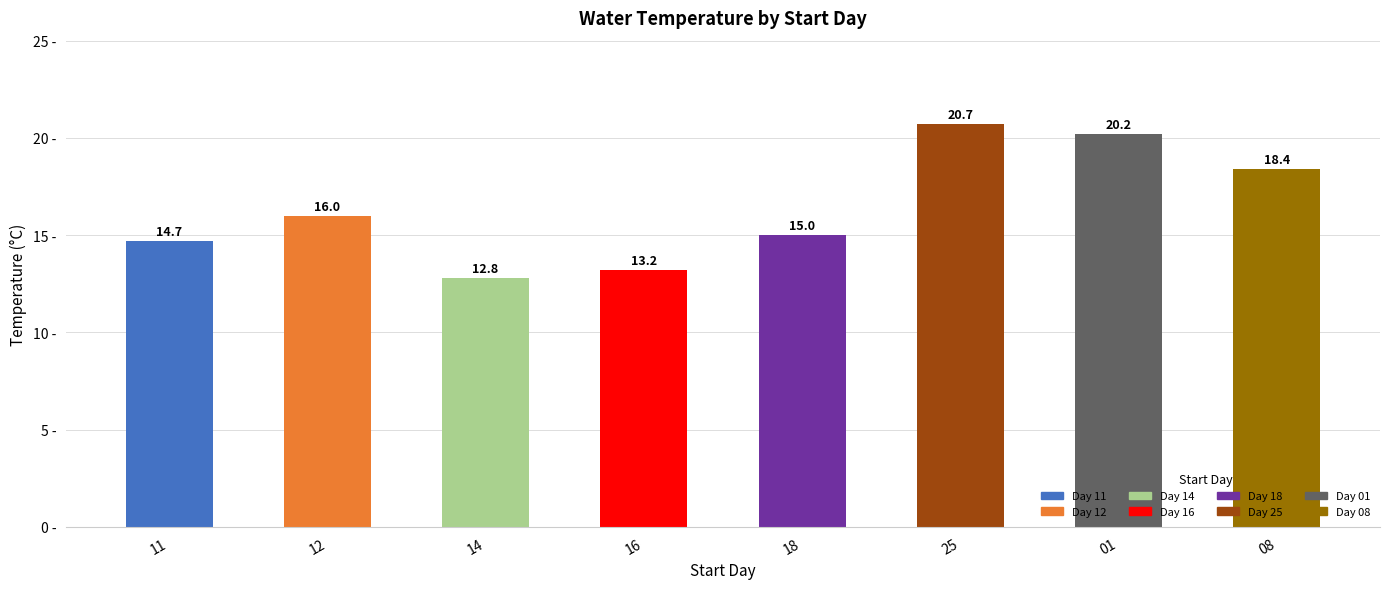

Reading left to right, list all the values displayed in this chart.

11=14.7	12=16.0	14=12.8	16=13.2	18=15.0	25=20.7	01=20.2	08=18.4